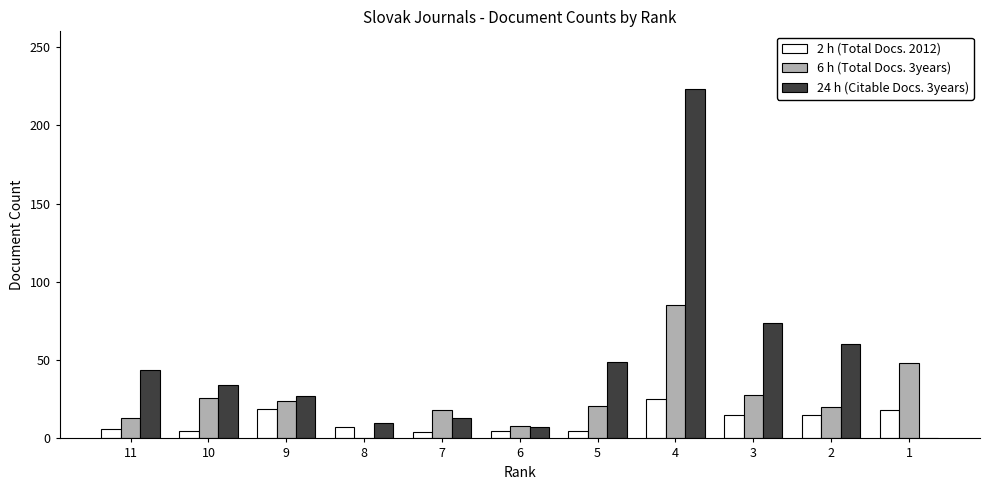

Is it true that 6 h (Total Docs. 3years) equals 67 at 1?

False